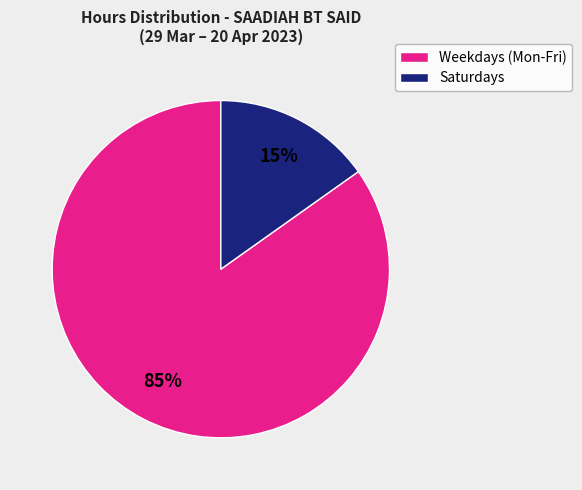

Does any single category account for the majority?

Yes